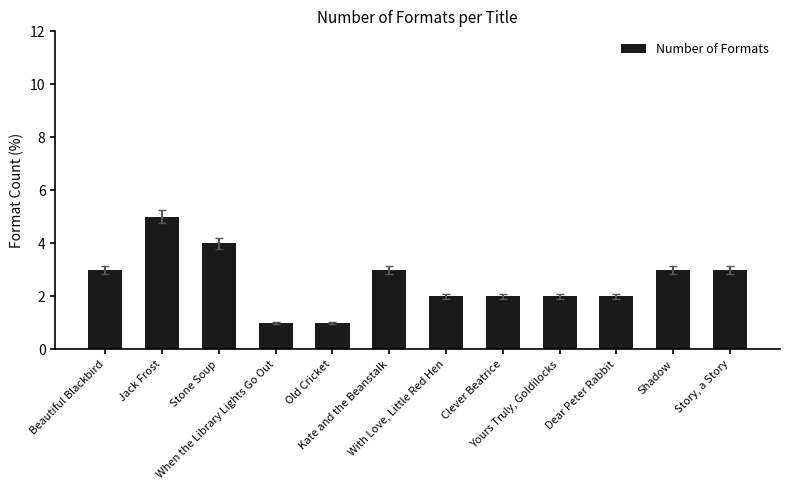

What is the greatest value displayed?

5